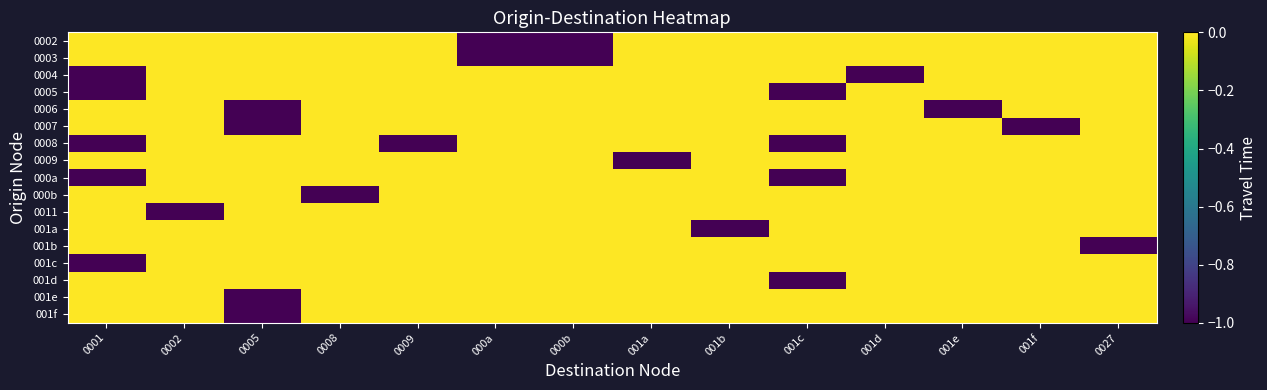

How many distinct data groups are displayed?

17